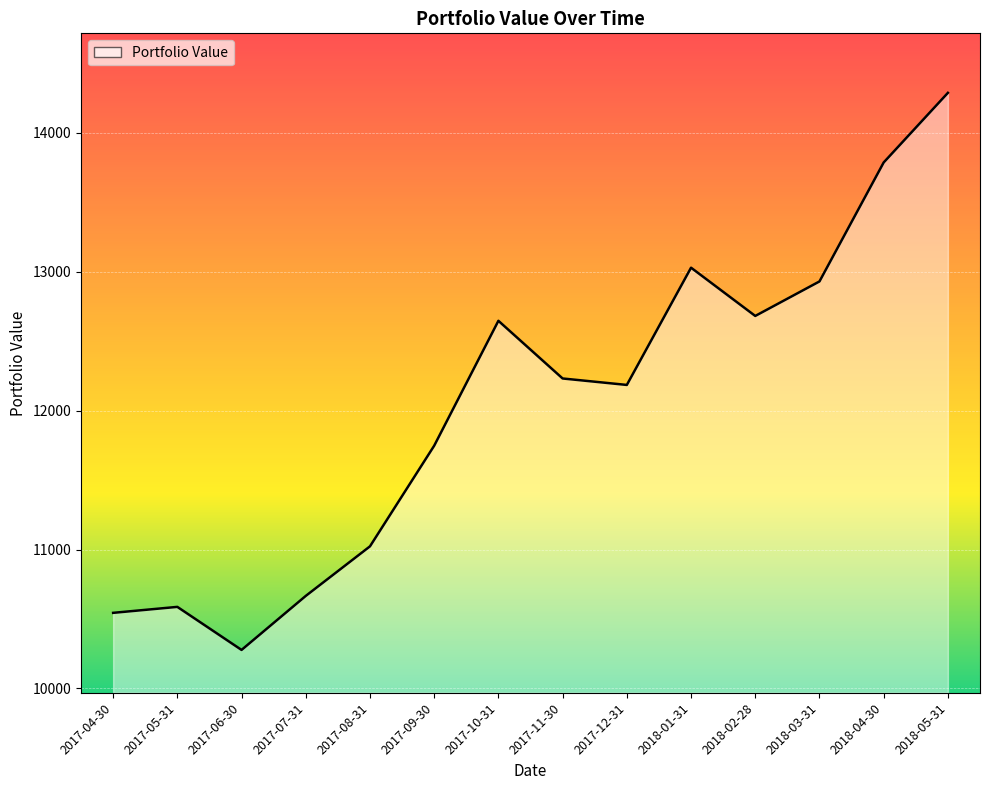

Read the value at 2017-11-30.

12232.2